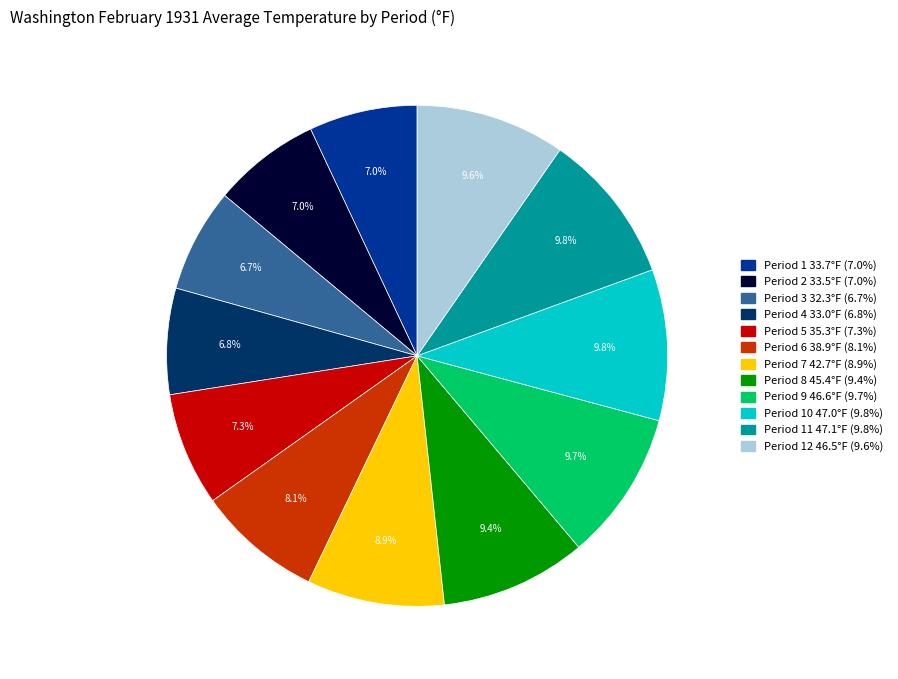

Is there any slice that represents more than half of the pie?

No